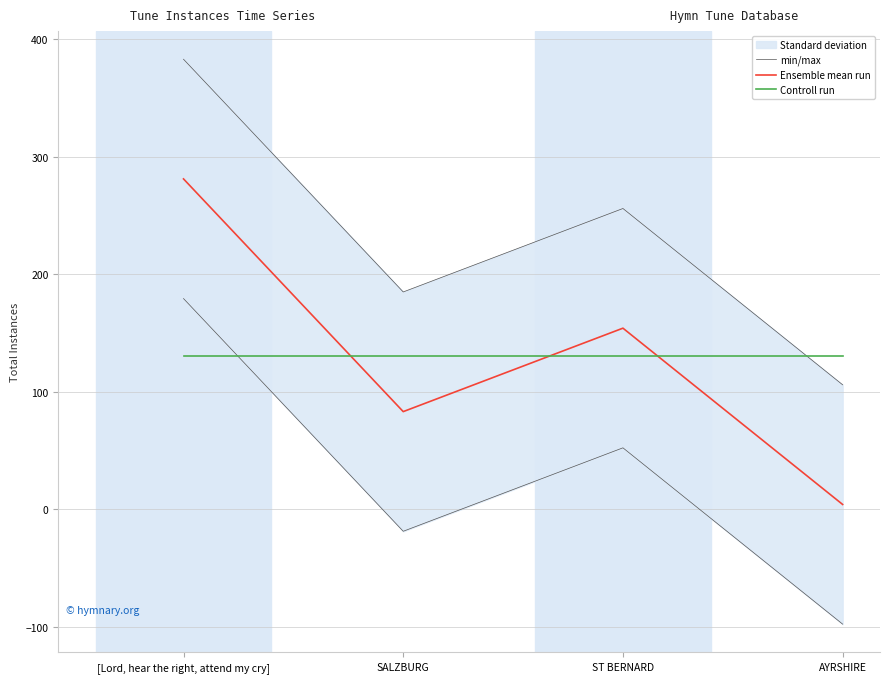

Reading left to right, list all the values displayed in this chart.

min/max: [Lord, hear the right, attend my cry]=382.8	SALZBURG=184.8	ST BERNARD=255.8	AYRSHIRE=105.8
Ensemble mean run: [Lord, hear the right, attend my cry]=281.0	SALZBURG=83.0	ST BERNARD=154.0	AYRSHIRE=4.0
Controll run: [Lord, hear the right, attend my cry]=130.5	SALZBURG=130.5	ST BERNARD=130.5	AYRSHIRE=130.5